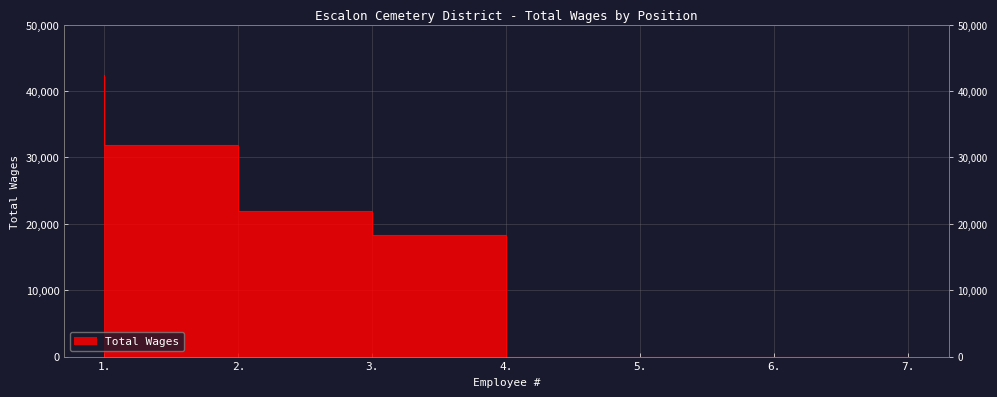

Rank the categories by value from lowest to highest.

5., 6., 7., 4., 3., 2., 1.